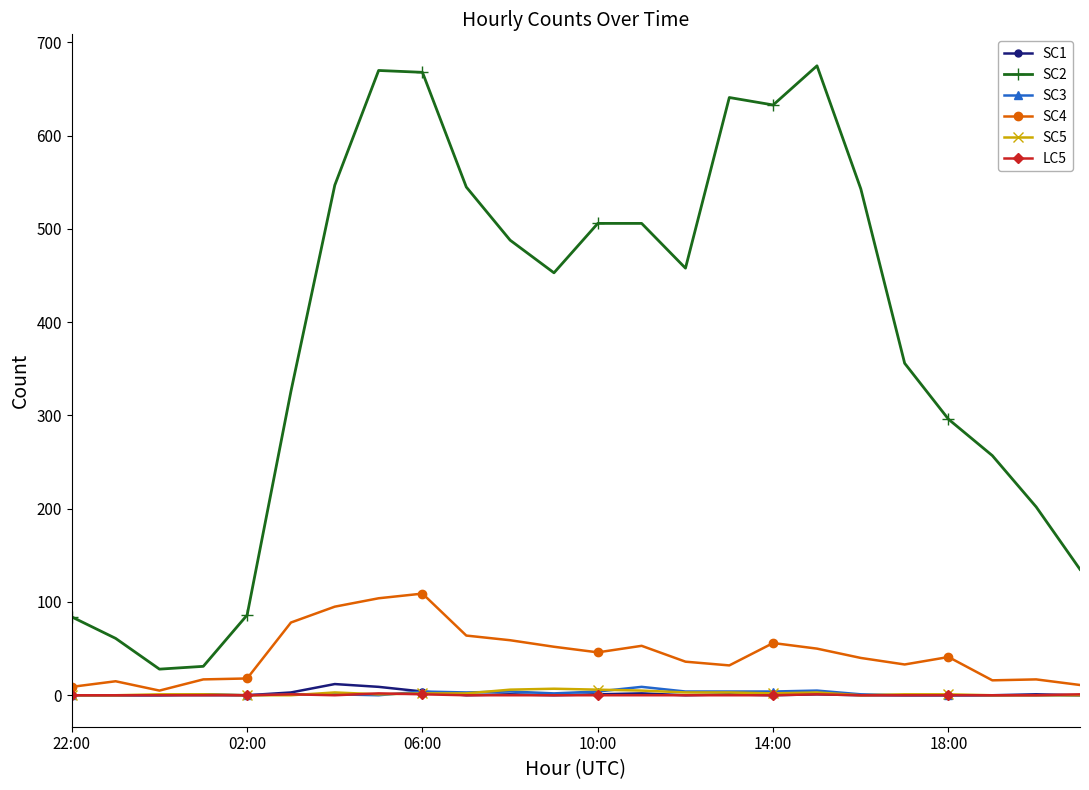

Which series has the largest total across all categories?

SC2